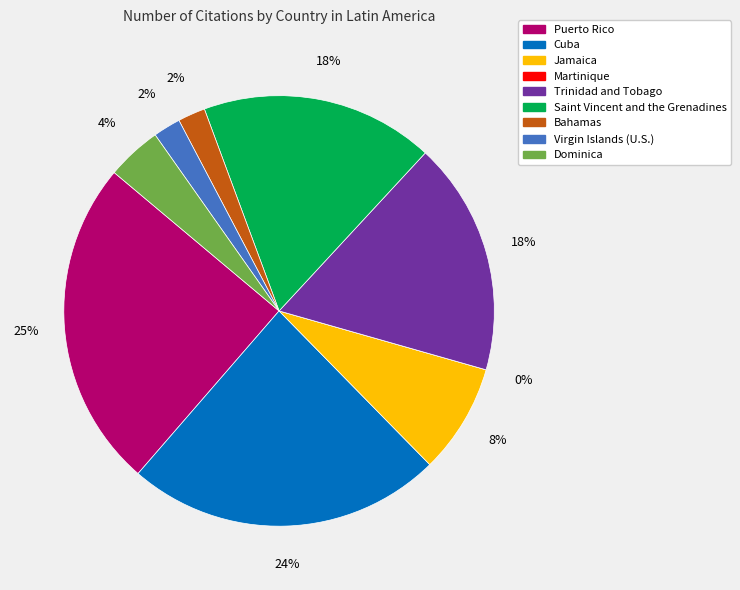

What portion of the pie excludes Puerto Rico?

75.3%